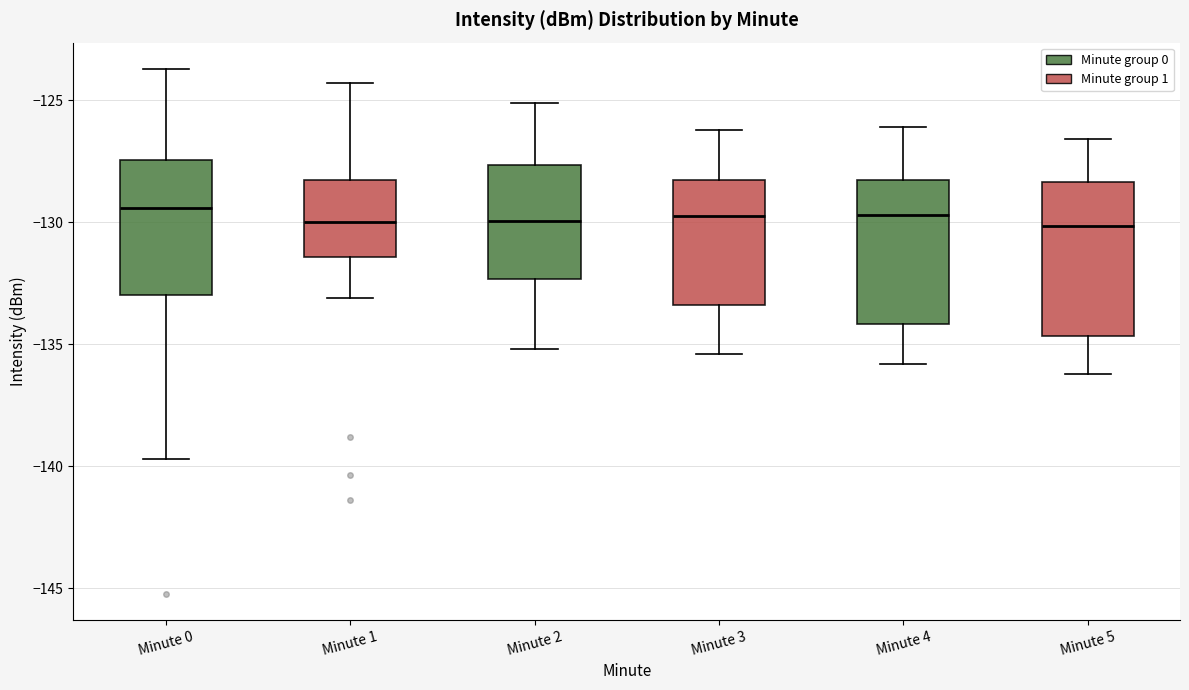

Reading left to right, transcribe this box plot: for each box, give where its median line is, the range the box spans, and where its two whiskers end, as read against the y-axis. The values are not printed on the chart, so give them approximately, as read against the axis.

Minute 0: median -129.5, box -133.0 to -127.5, whiskers -139.5 to -123.5
Minute 1: median -130.0, box -131.5 to -128.5, whiskers -133.0 to -124.5
Minute 2: median -130.0, box -132.5 to -127.5, whiskers -135.0 to -125.0
Minute 3: median -129.5, box -133.5 to -128.0, whiskers -135.5 to -126.0
Minute 4: median -129.5, box -134.0 to -128.5, whiskers -136.0 to -126.0
Minute 5: median -130.0, box -134.5 to -128.5, whiskers -136.0 to -126.5